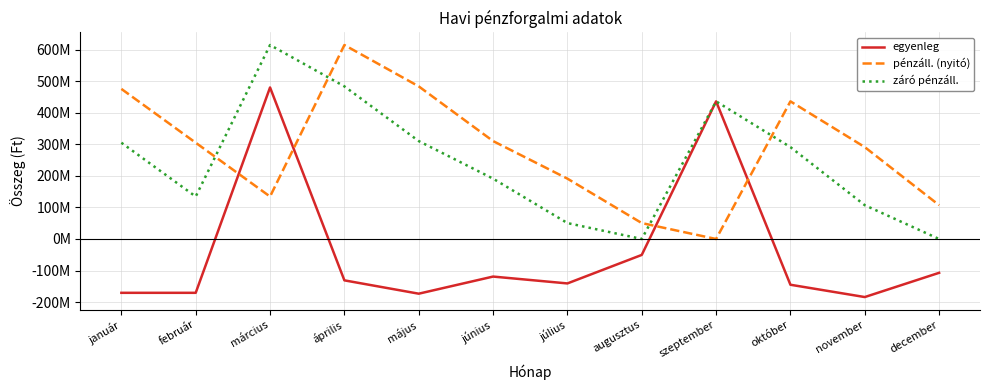

True or false: egyenleg and záró pénzáll. intersect in this chart.

False